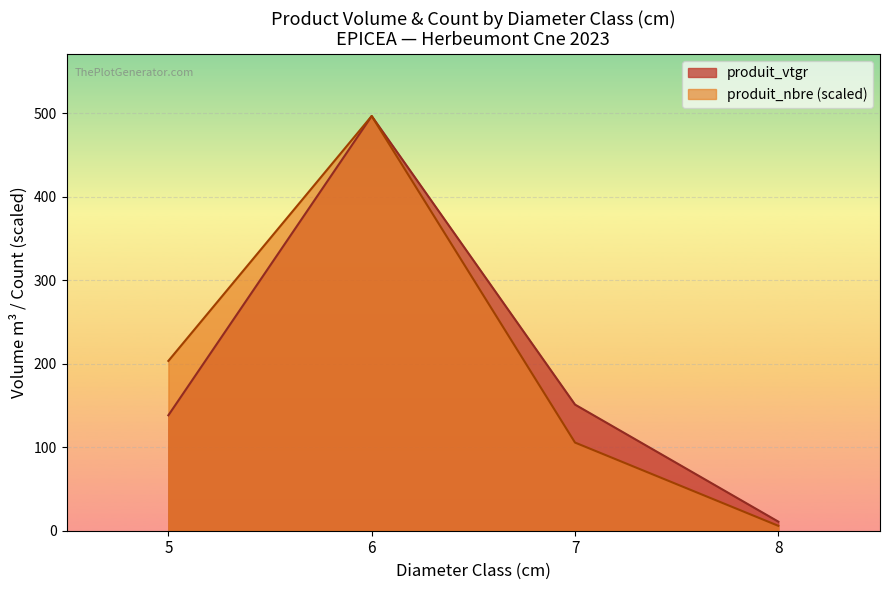

How many lines are shown in the chart?

2